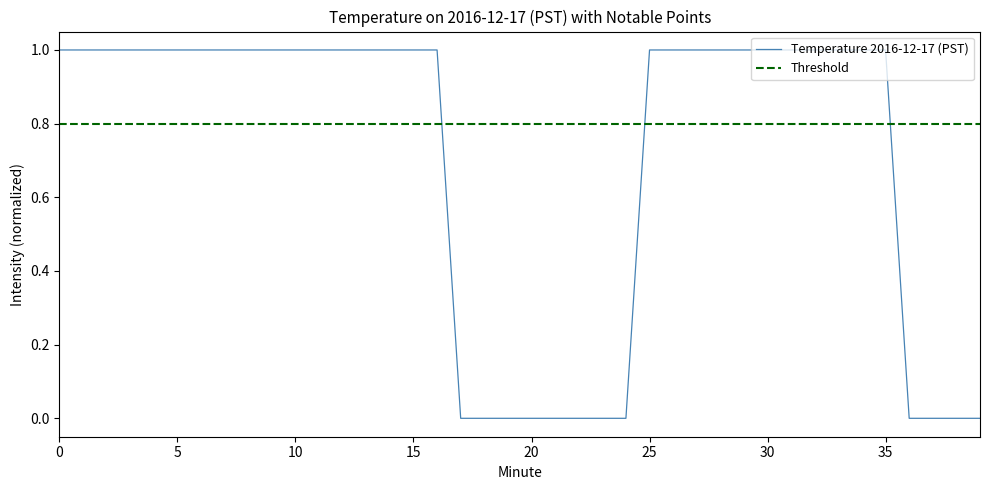

What is the change in value from 1 to 37?

-1